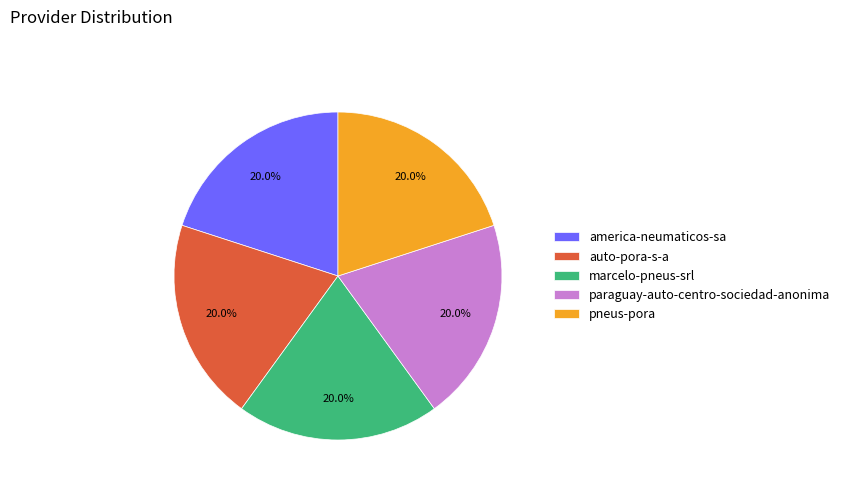

What portion of the pie excludes auto-pora-s-a?

80.0%